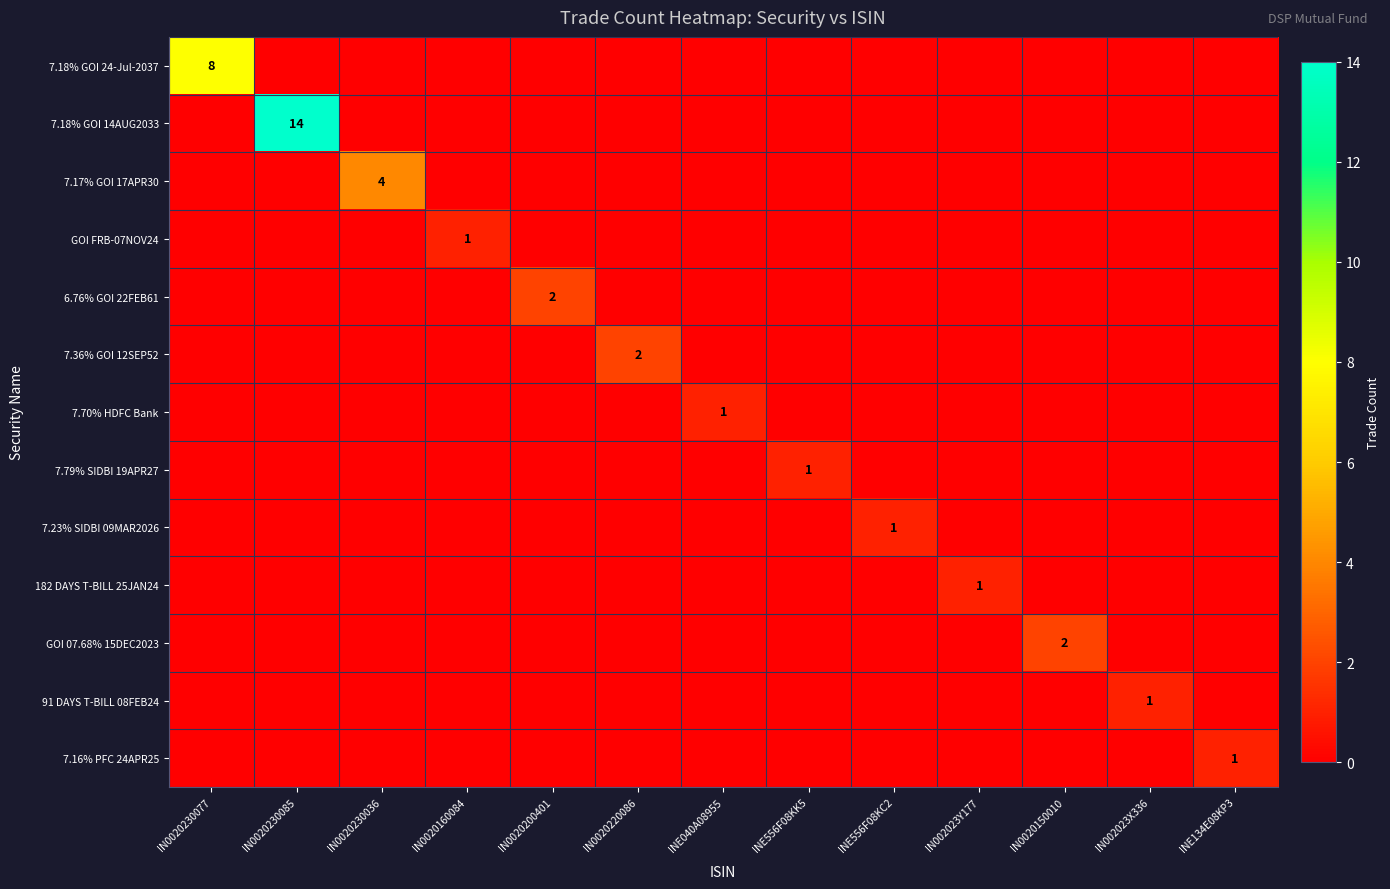

Rank the series by their maximum value, from highest to lowest.

7.18% GOI 14AUG2033, 7.18% GOI 24-Jul-2037, 7.17% GOI 17APR30, 6.76% GOI 22FEB61, 7.36% GOI 12SEP52, GOI 07.68% 15DEC2023, GOI FRB-07NOV24, 7.70% HDFC Bank, 7.79% SIDBI 19APR27, 7.23% SIDBI 09MAR2026, 182 DAYS T-BILL 25JAN24, 91 DAYS T-BILL 08FEB24, 7.16% PFC 24APR25